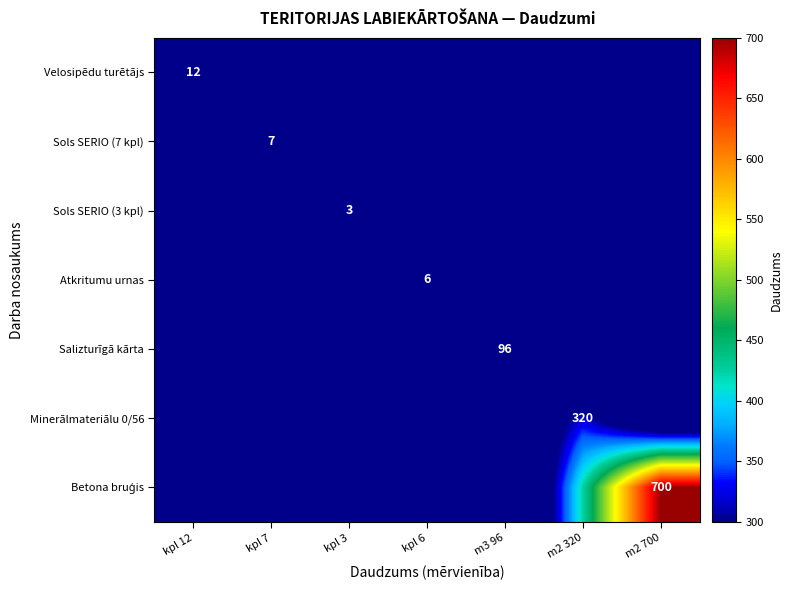

The Atkritumu urnas series shows 0.0 at kpl 12. True or false?

False